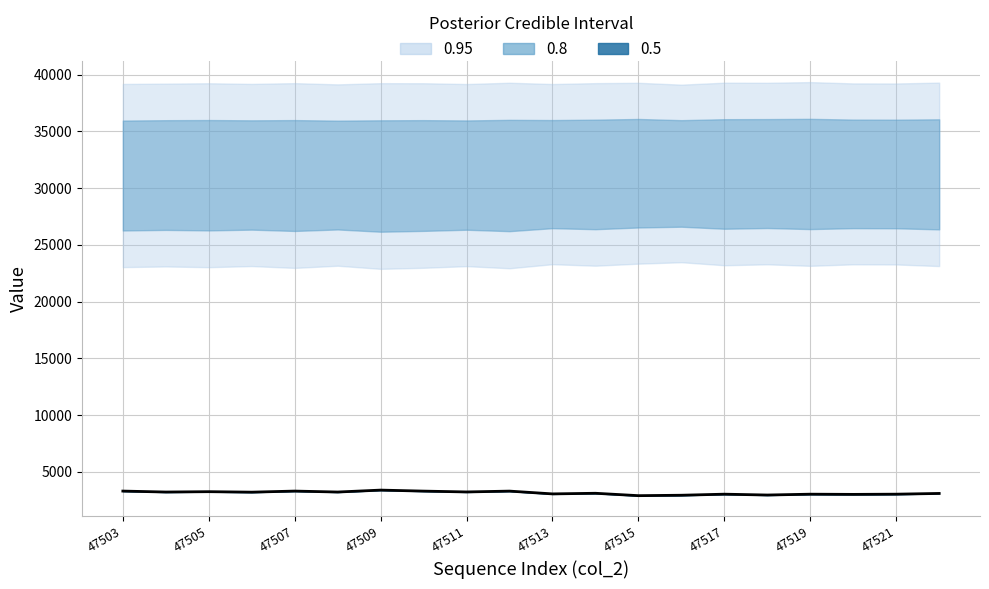

Which label corresponds to the largest value in the chart?

47509